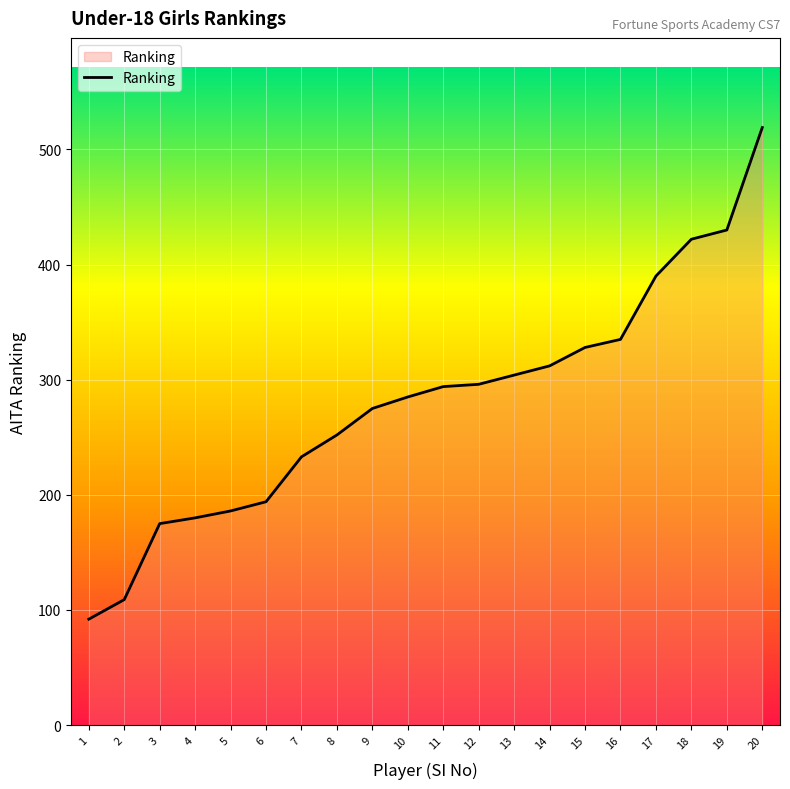

What is the difference between the values at 15 and 10?

43